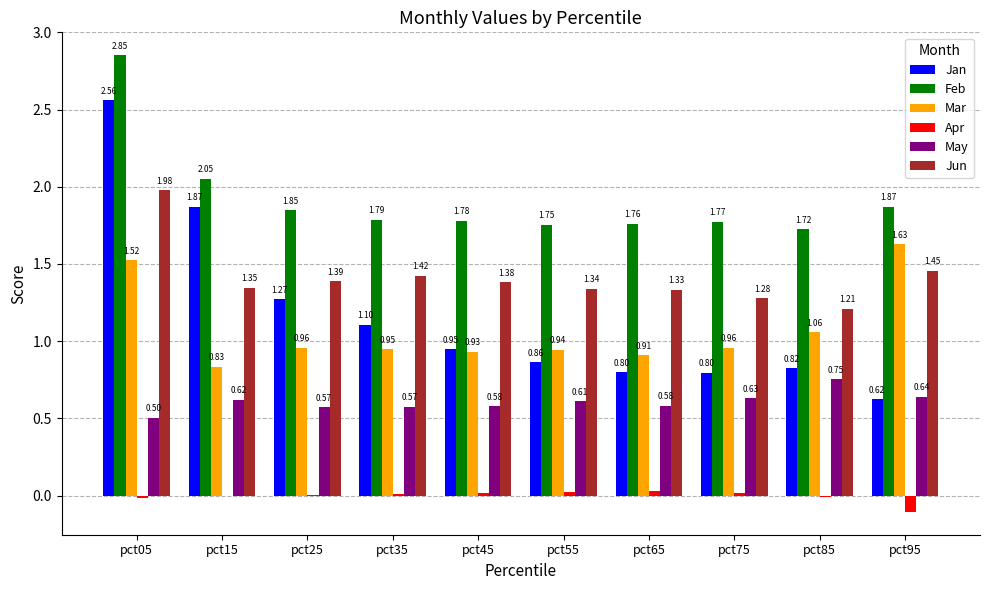

At which category is the sum across all series the highest?

pct05